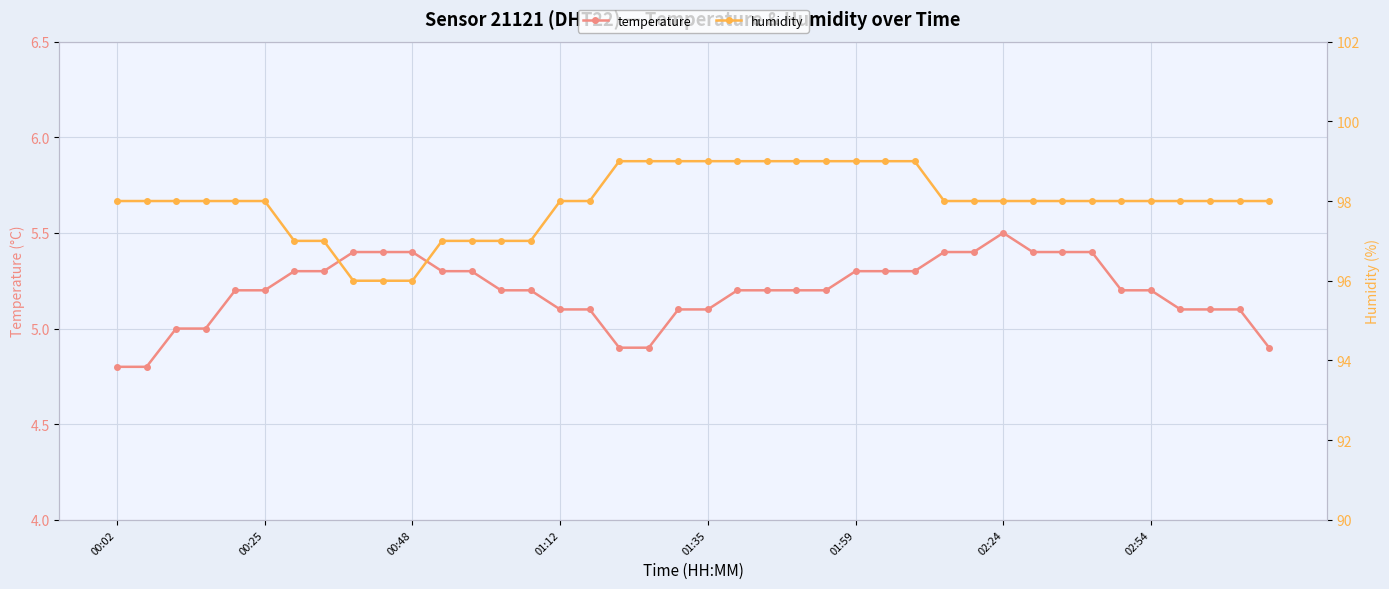

True or false: temperature has more than 0 interior local peaks.

True